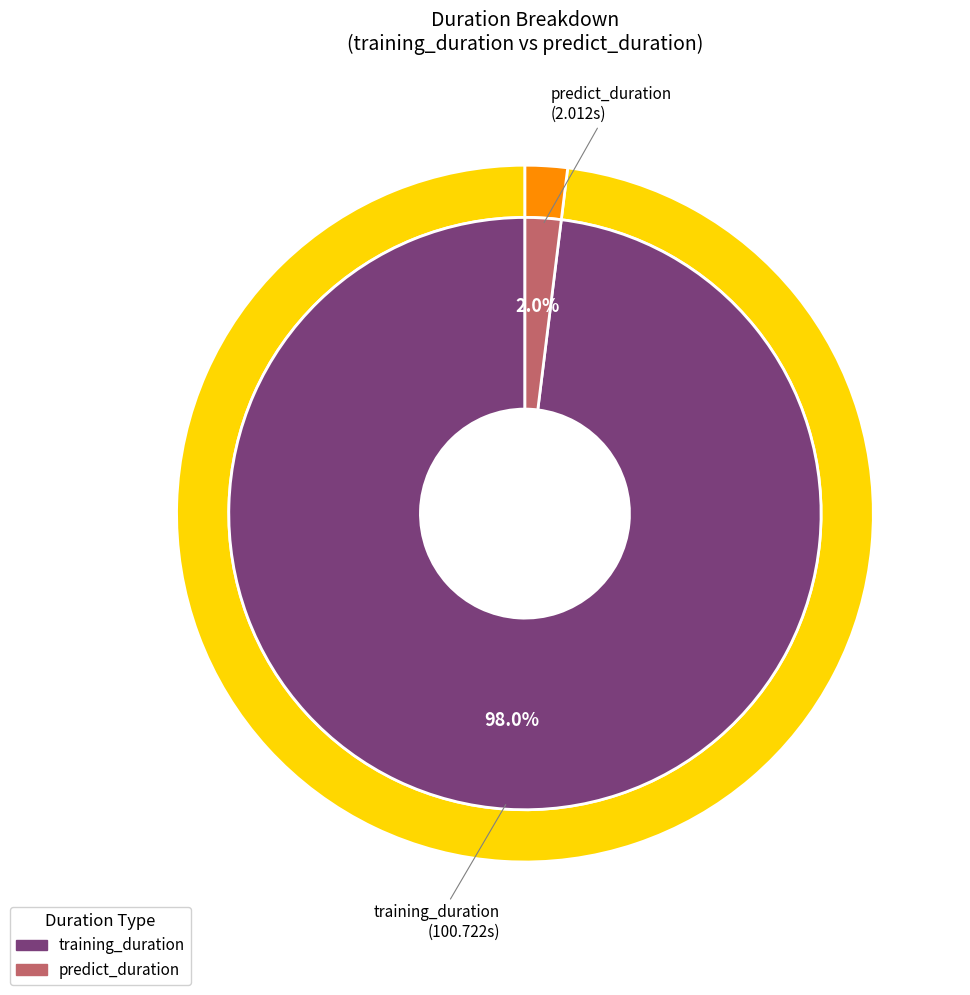

The training_duration slice represents 99% of the pie. True or false?

False